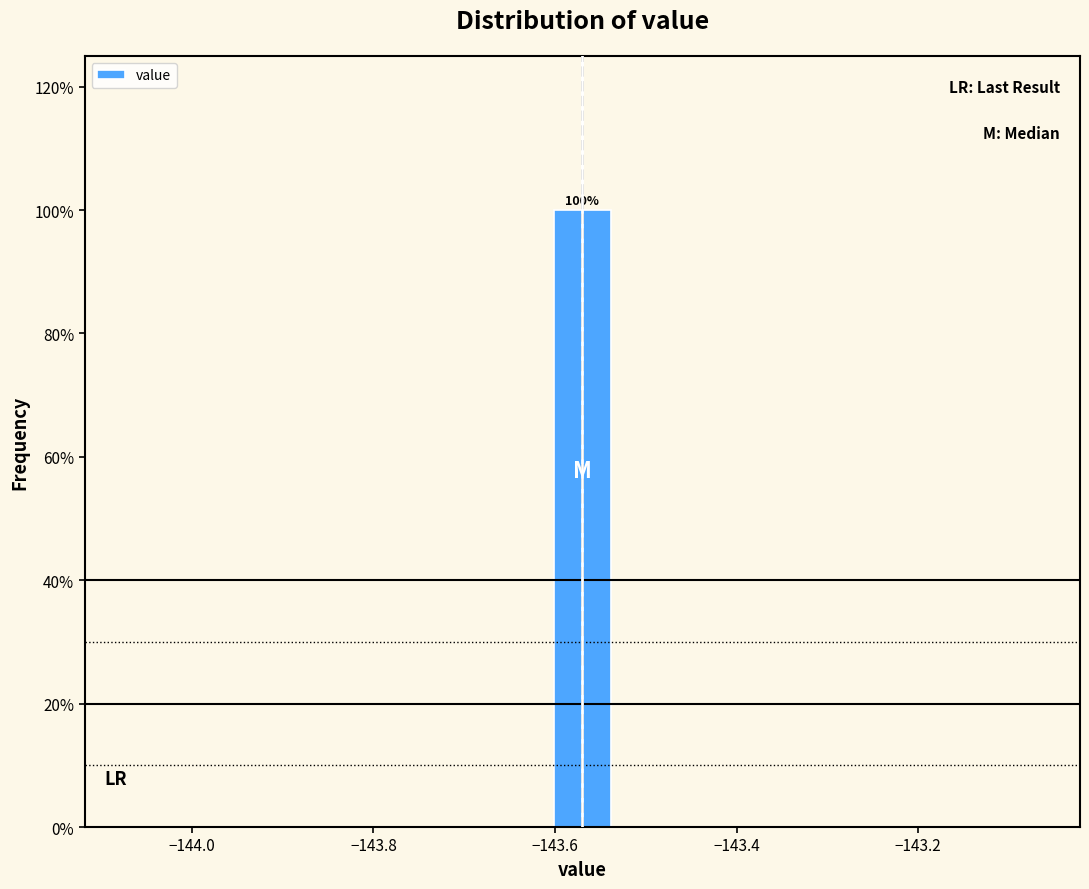

Around what value on the x-axis is the tallest bar? Give the approximate position of its centre, as read against the axis.

-143.56